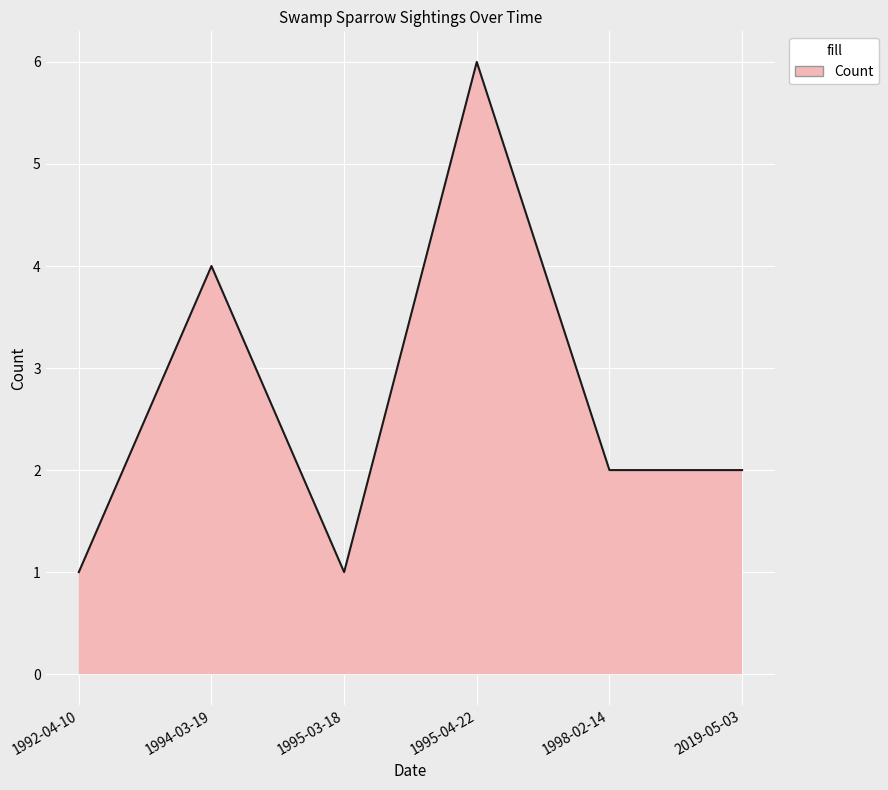

True or false: the data has more than 0 interior local peaks.

True